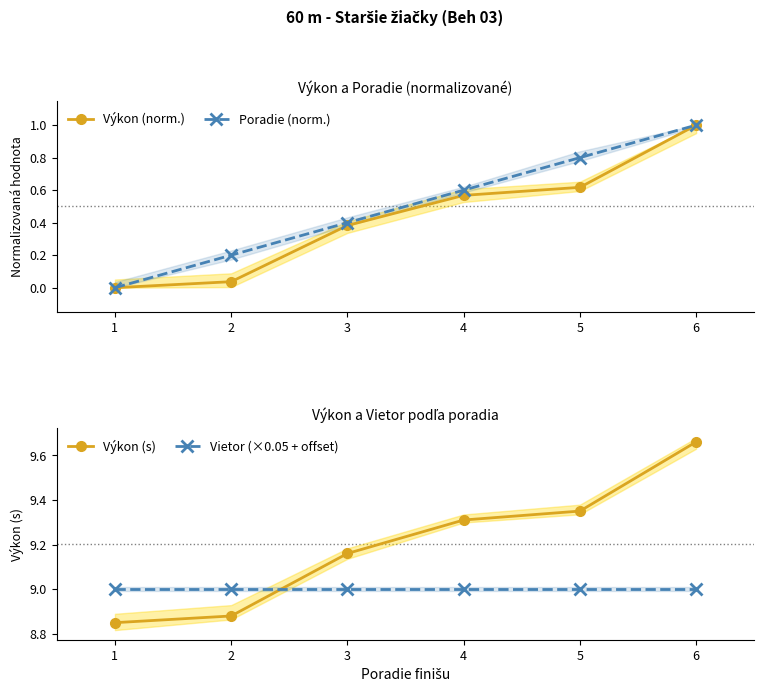

What value does the Výkon (s) series have at 6?

9.7